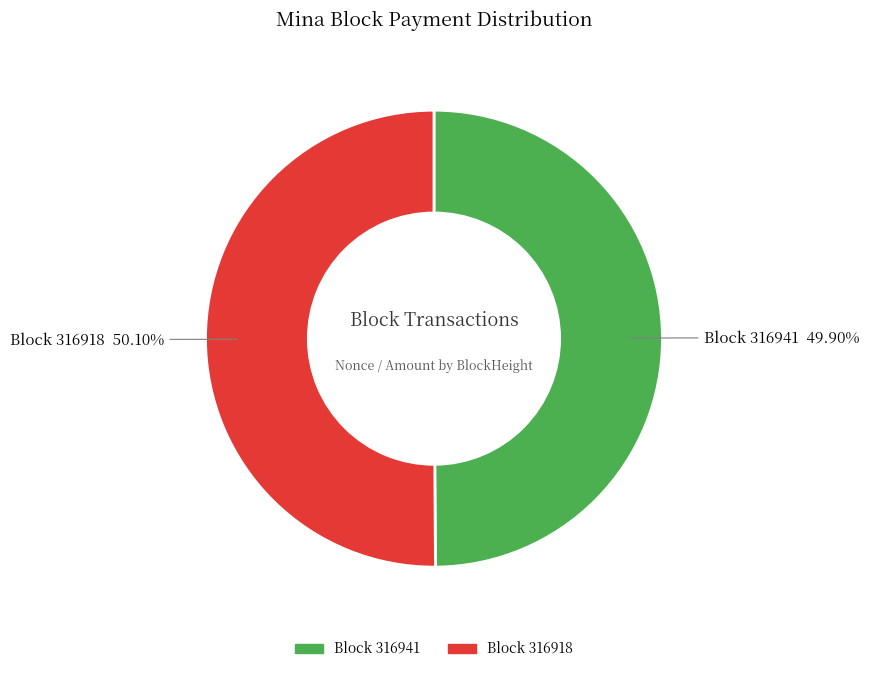

Does any single category account for the majority?

Yes